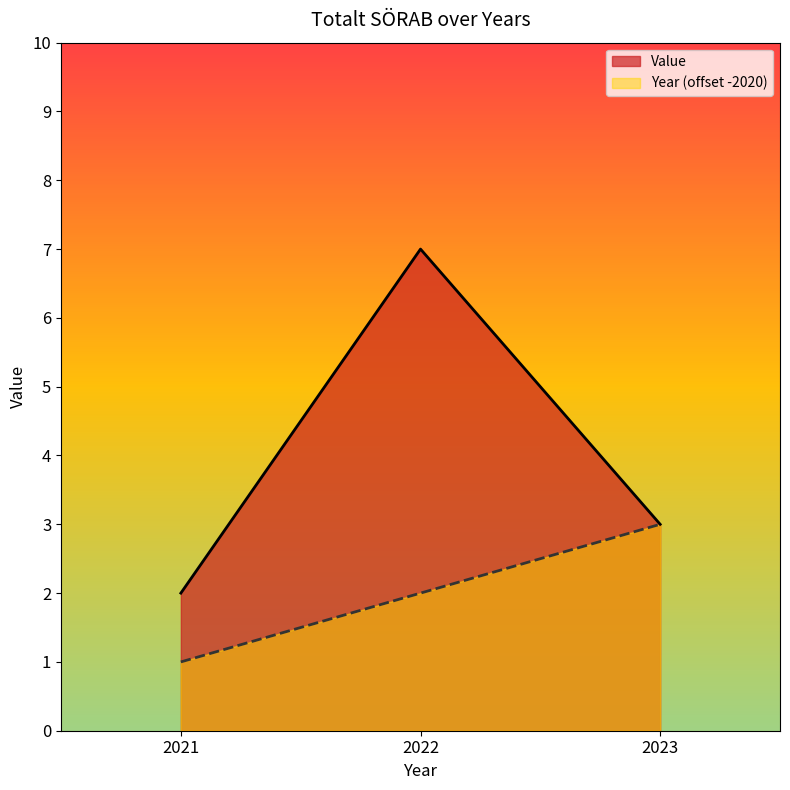

At how many categories does at least one series exceed 2?

2